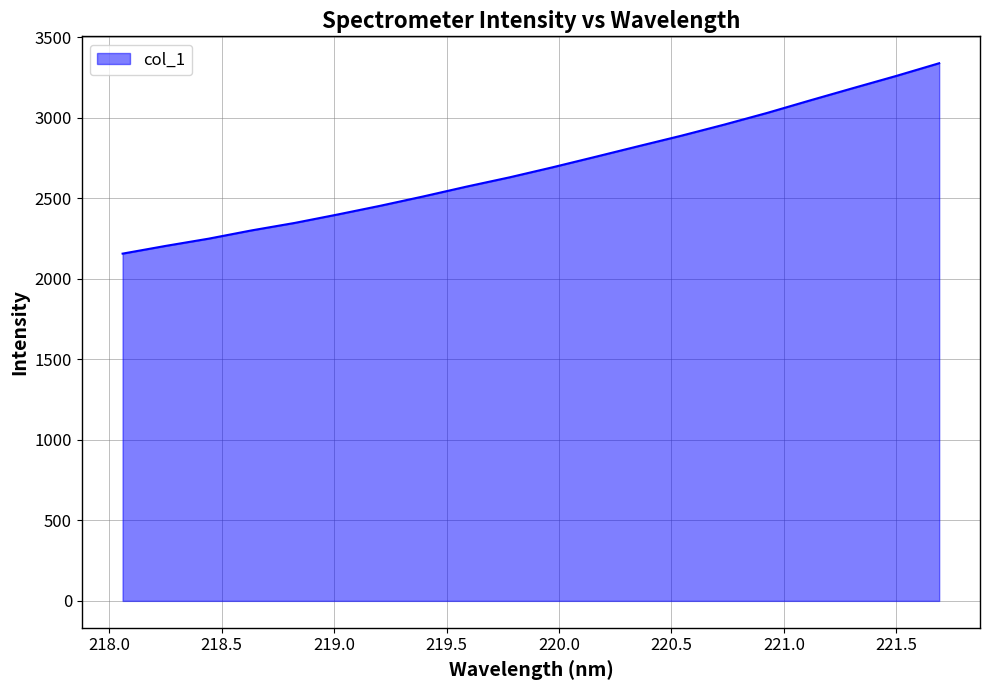

What is the greatest value displayed?

3339.8